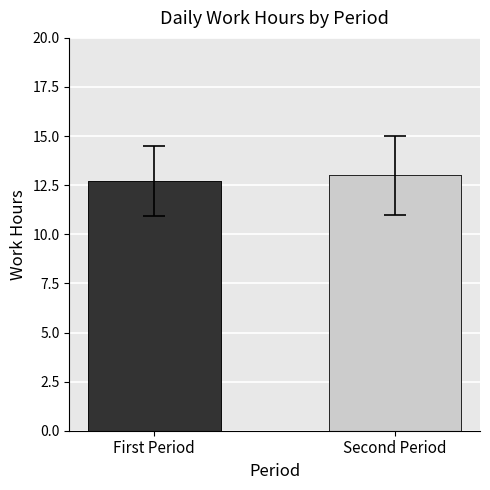

What is the sum of all values?

25.7